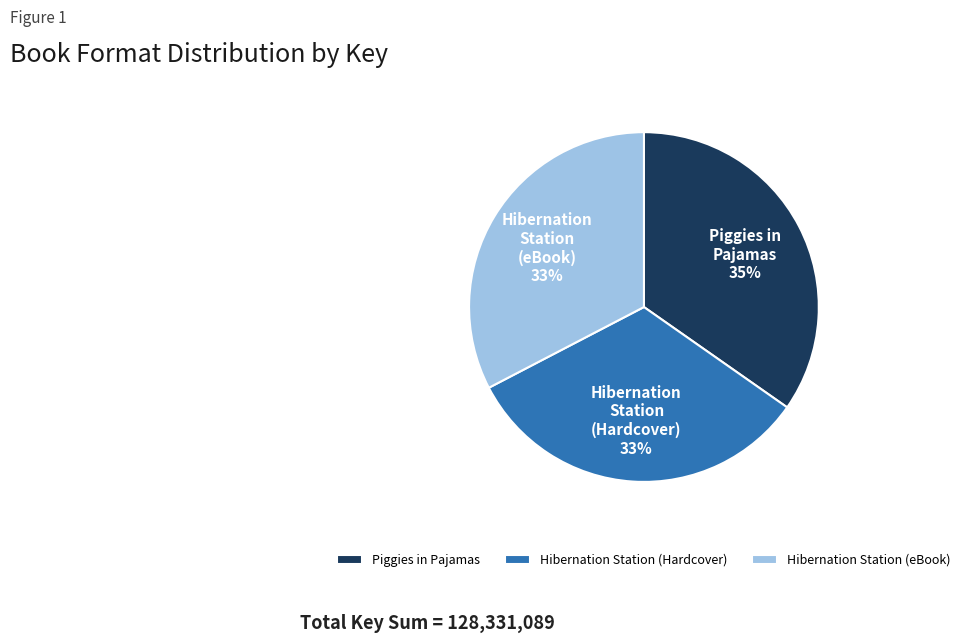

Which slice is the largest?

Piggies in Pajamas